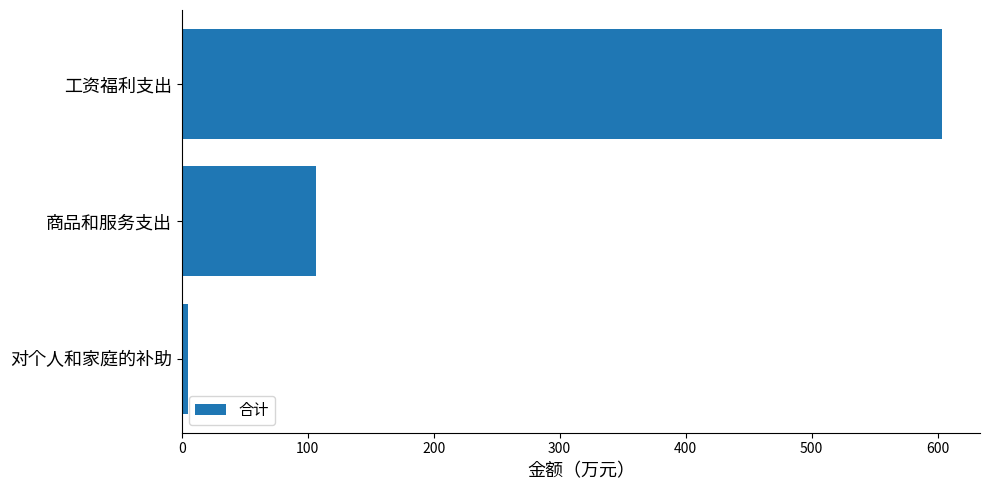

What is the label of the 1st bar from the top?

工资福利支出